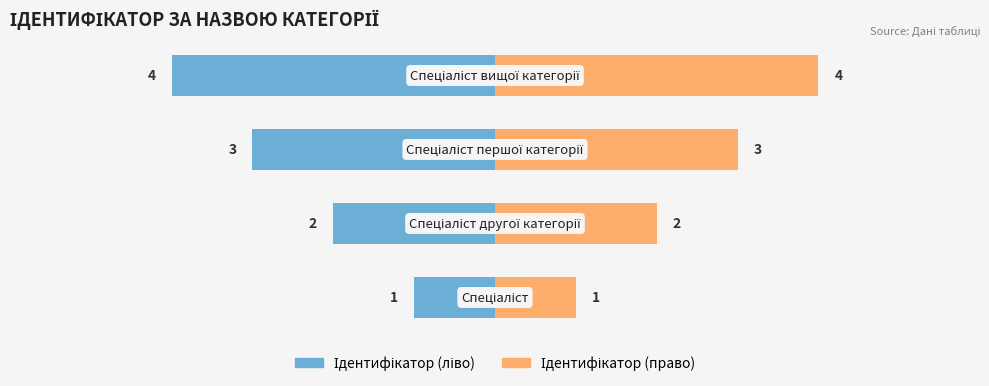

Rank the series by their maximum value, from lowest to highest.

Ідентифікатор (ліво), Ідентифікатор (право)